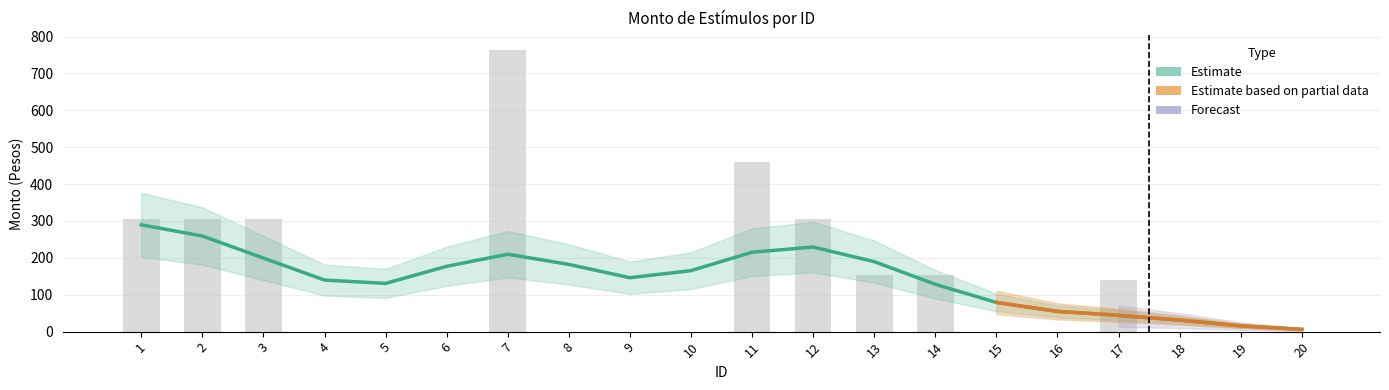

Which has a higher value, 20 or 6?

20